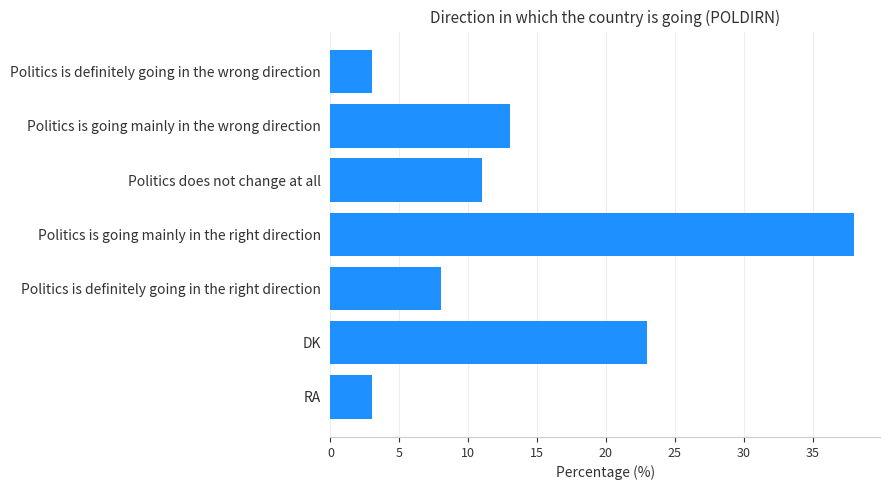

What is the average value?

14